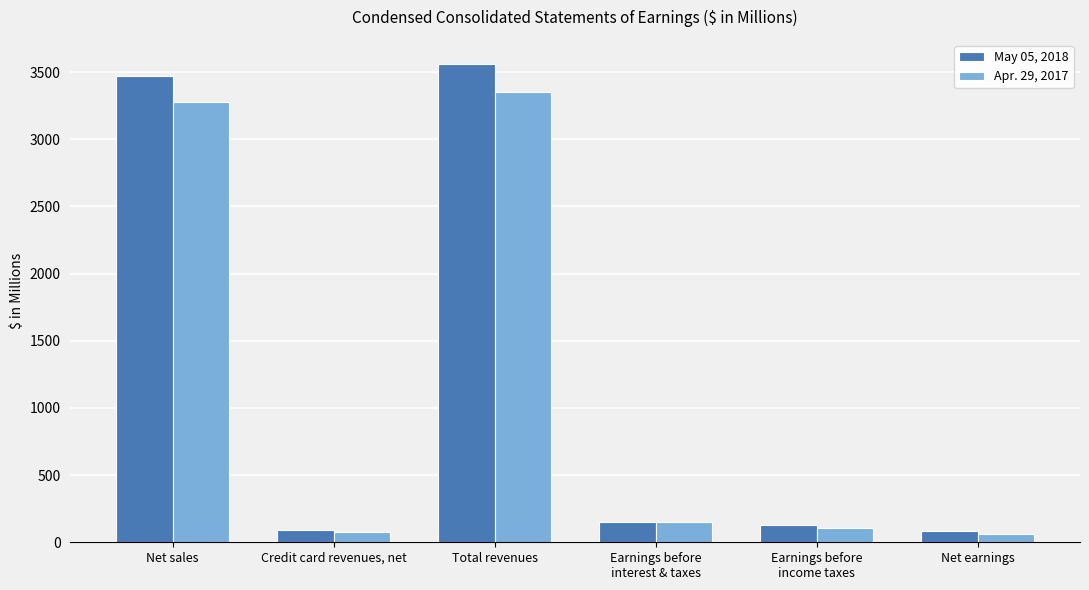

Which series has the largest total across all categories?

May 05, 2018